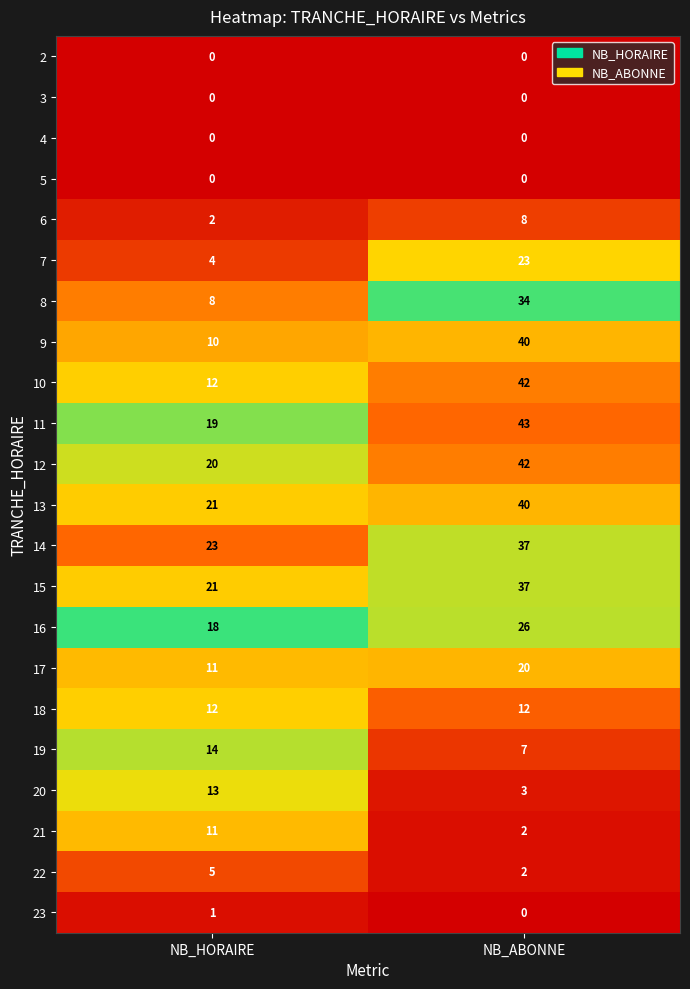

What is the greatest value displayed?

43